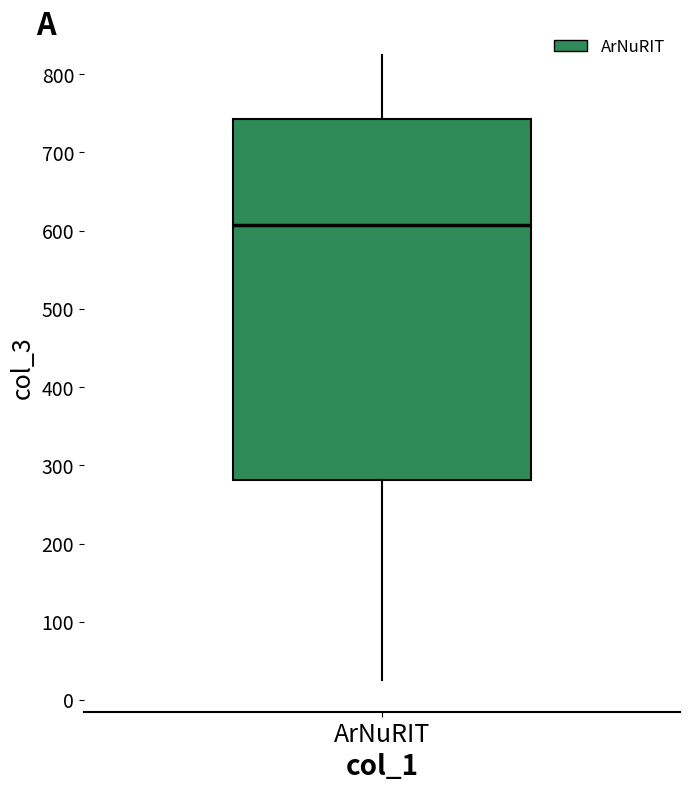

Read this box plot against the y-axis: the position of the median line, the range covered by the box, and the ends of both whiskers. The values are not printed on the chart, so give them approximately, as read against the axis.

median 610, box 280 to 740, whiskers 30 to 830